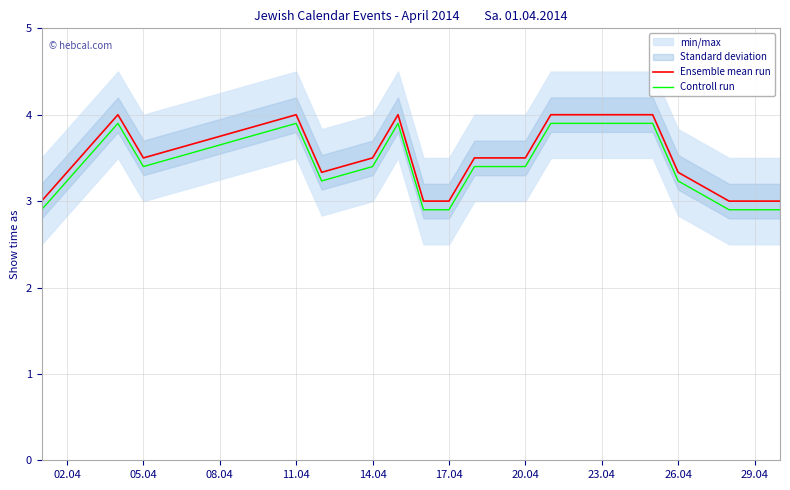

True or false: Ensemble mean run has a value of 1.3 at 26.04.

False